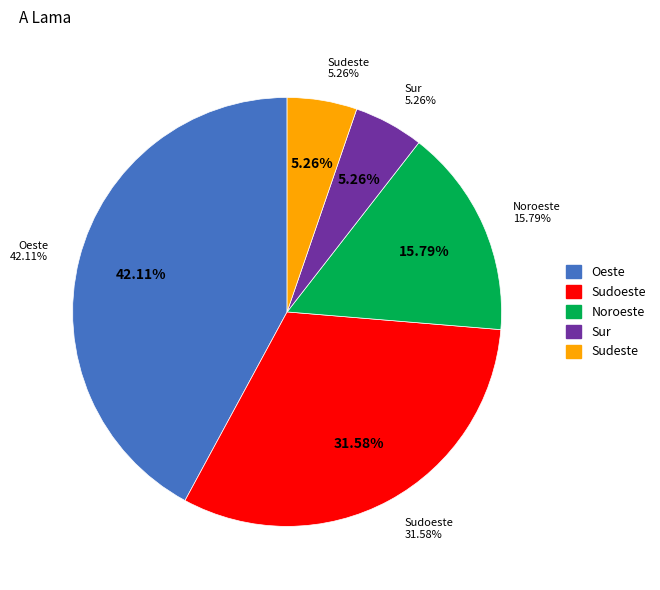

Does Oeste account for over 50% of the chart?

No